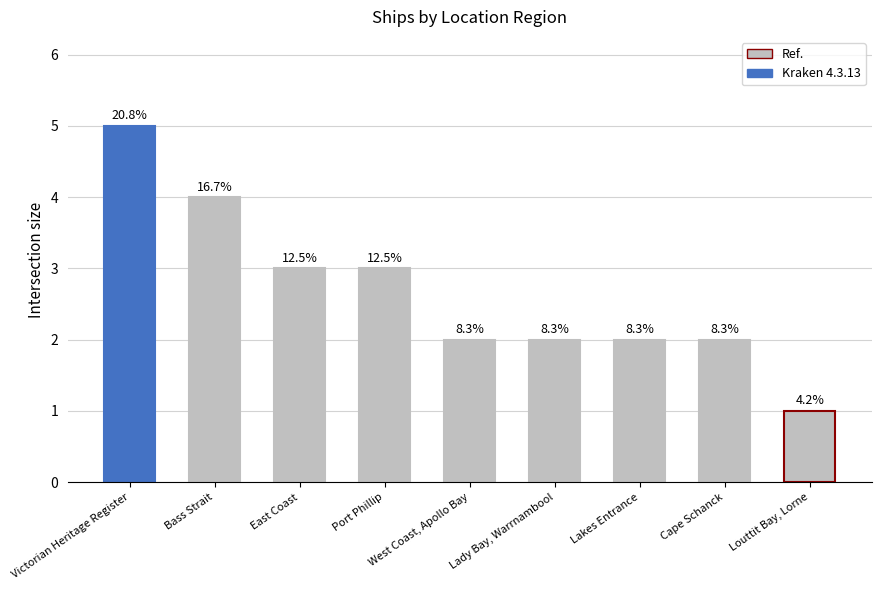

List the labels in order of value, smallest first.

Louttit Bay, Lorne, West Coast, Apollo Bay, Lady Bay, Warrnambool, Lakes Entrance, Cape Schanck, East Coast, Port Phillip, Bass Strait, Victorian Heritage Register